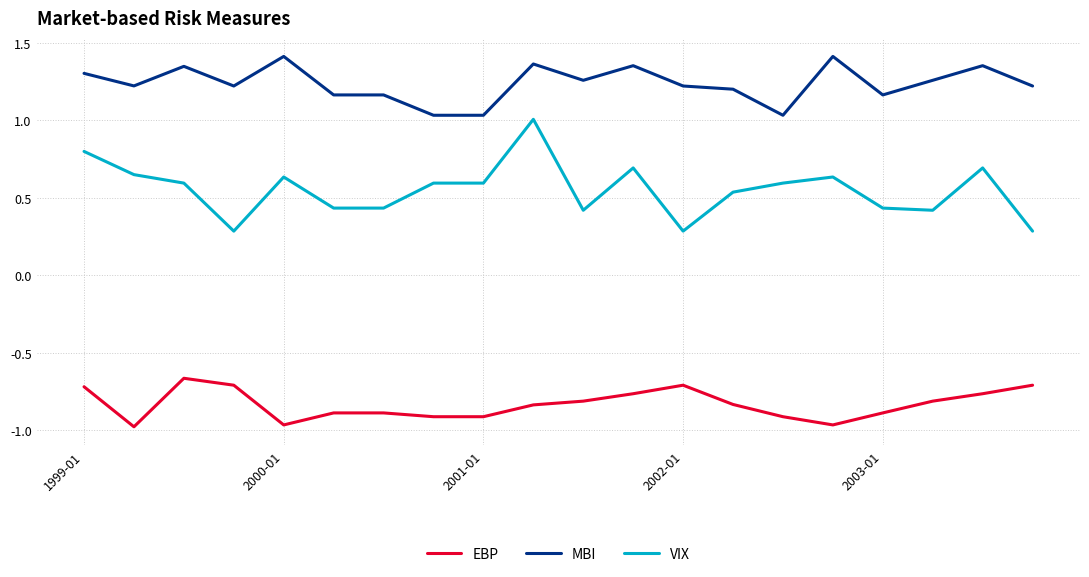

Is this an area chart (filled region under the line)?

No